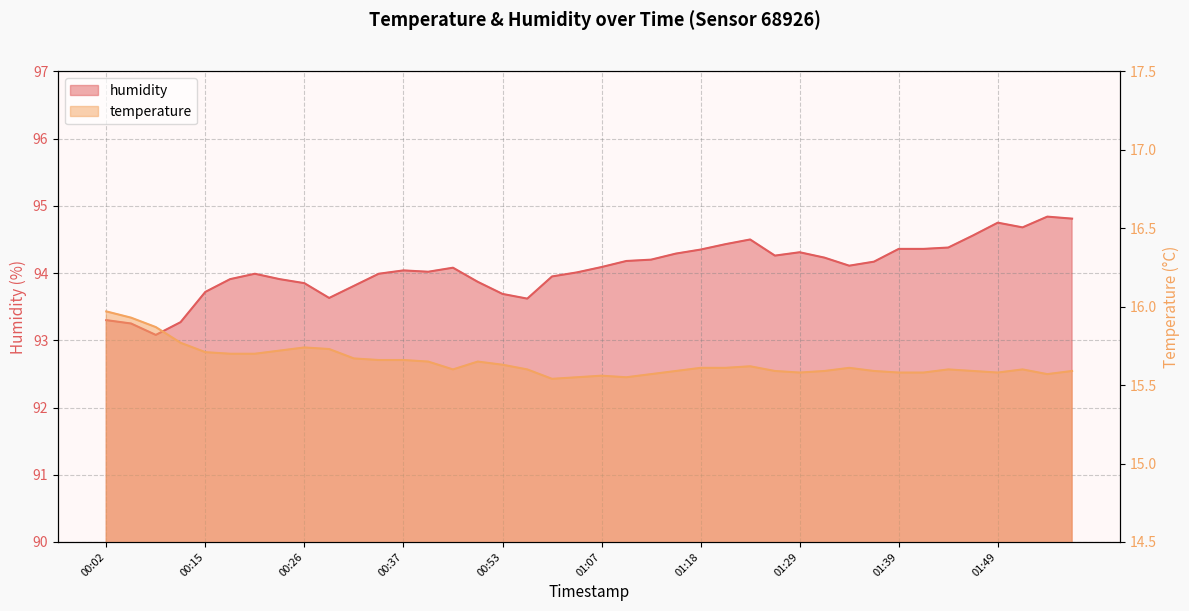

Rank the series by their average value, from lowest to highest.

temperature, humidity